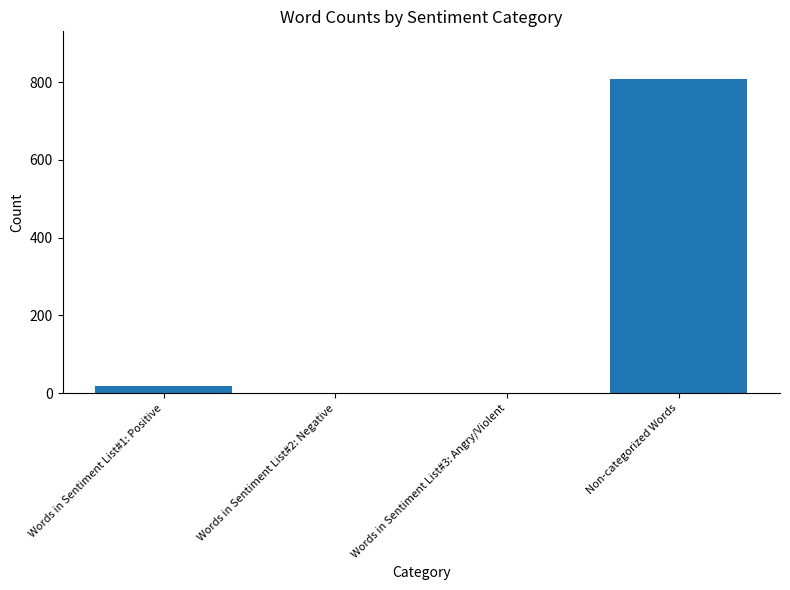

Are the bars horizontal?

No